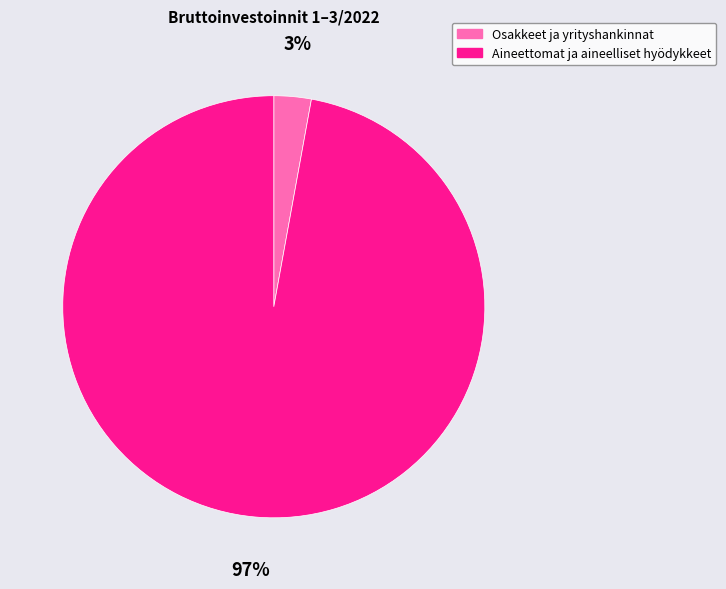

The Aineettomat ja aineelliset hyödykkeet slice represents 97% of the pie. True or false?

True